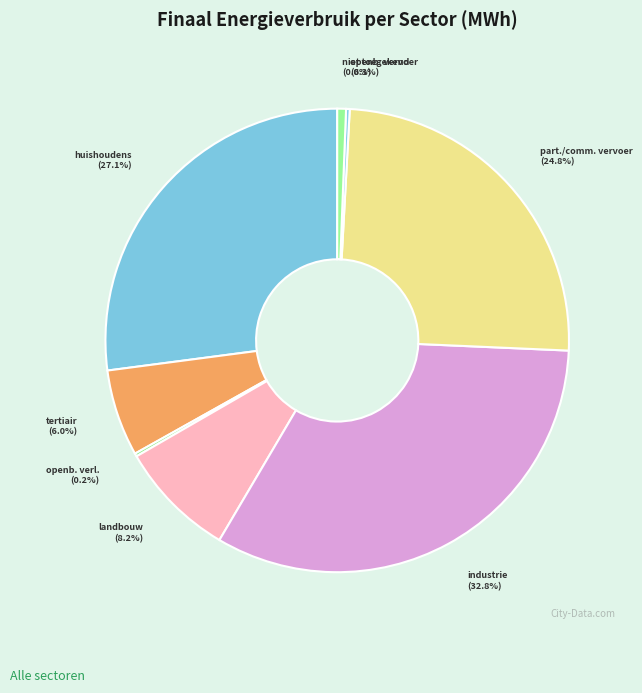

Count the number of slices in the pie.

8